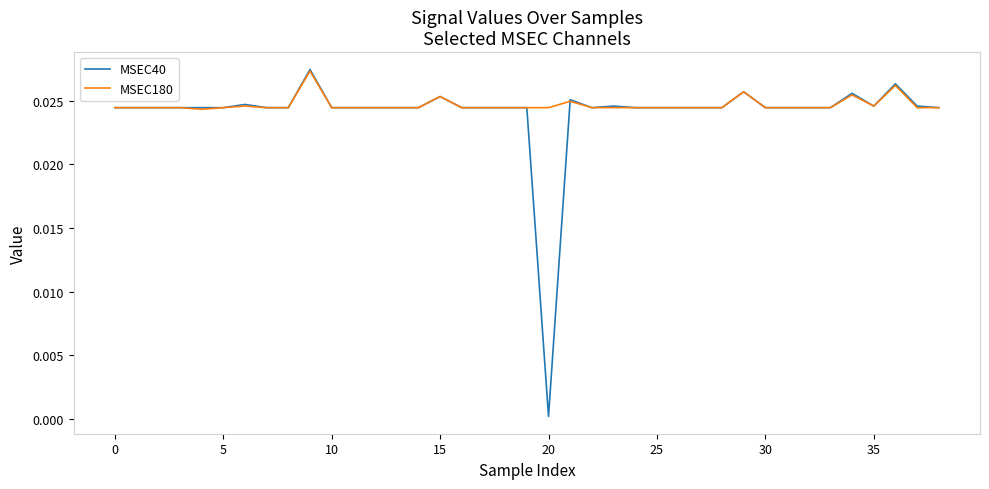

How many lines are shown in the chart?

2